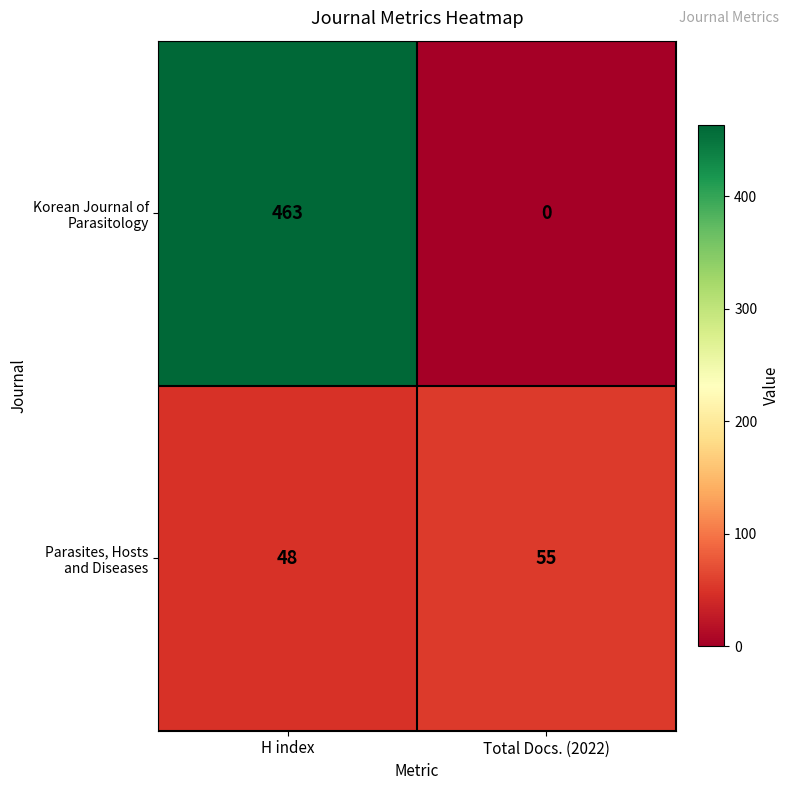

Which label corresponds to the smallest value in the chart?

Total Docs. (2022)